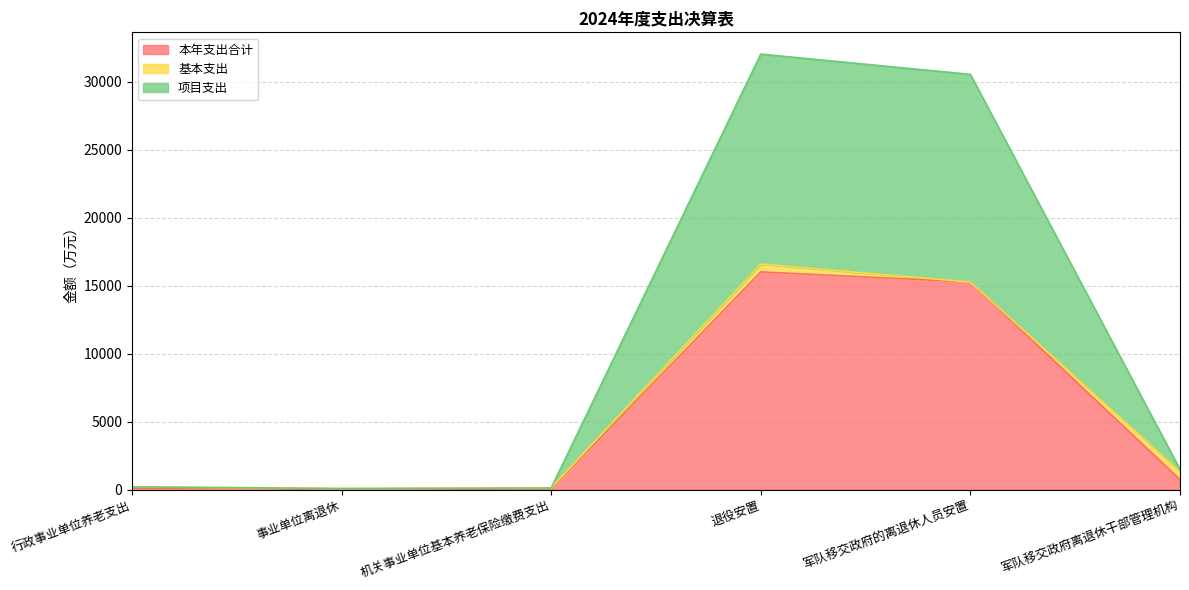

List the labels in order of 本年支出合计 value, largest first.

退役安置, 军队移交政府的离退休人员安置, 军队移交政府离退休干部管理机构, 行政事业单位养老支出, 机关事业单位基本养老保险缴费支出, 事业单位离退休